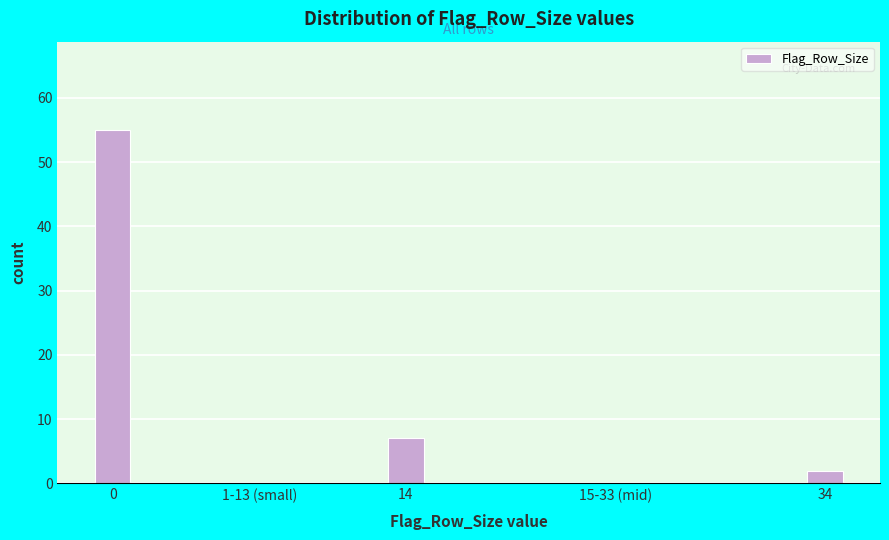

Reading left to right, what are all the values shown in this chart?

0=55	1-13 (small)=0	14=7	15-33 (mid)=0	34=2